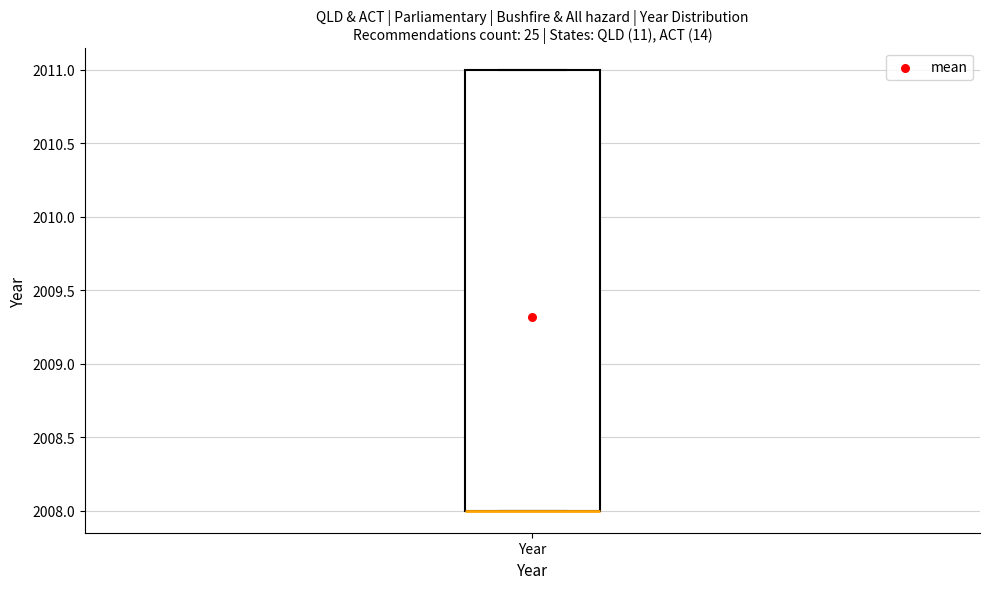

Where is the lower edge of the box for Year on the y-axis? The values are not printed on the chart, so give them approximately, as read against the axis.

2008